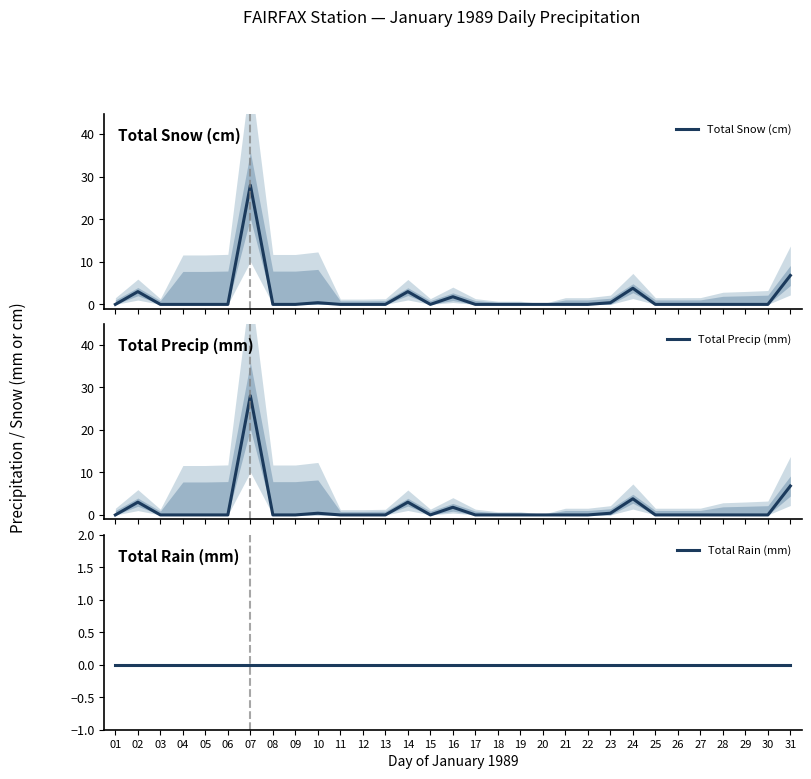

The value of Total Snow (cm) at 18 is 0.0. True or false?

True